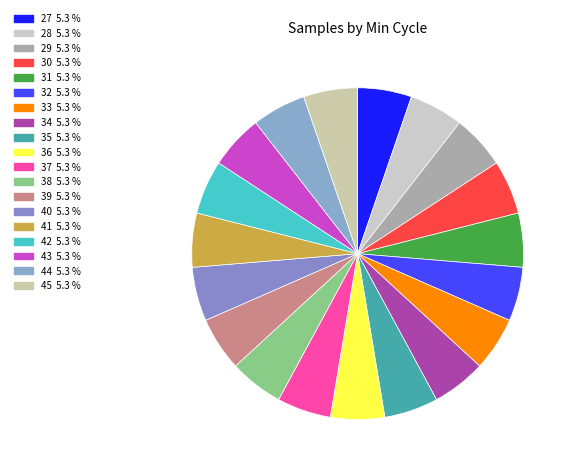

What percentage do 28 and 33 together represent?

10.5%